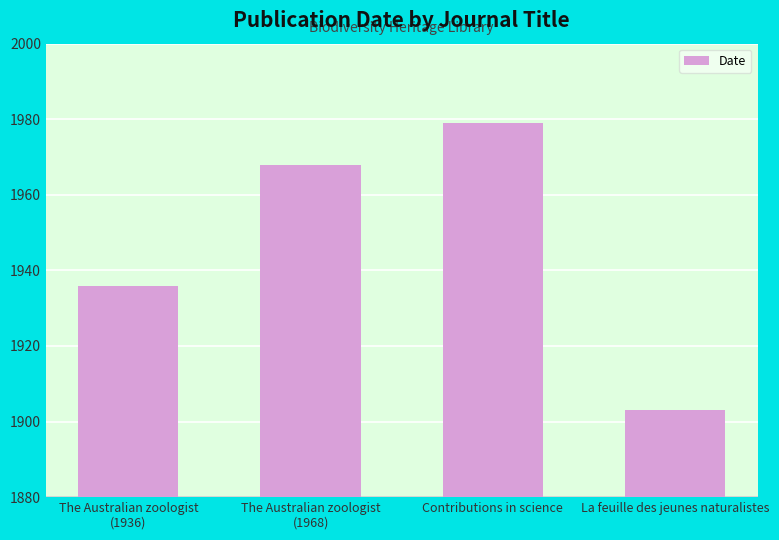

Reading left to right, list all the values displayed in this chart.

1936	1968	1979	1903